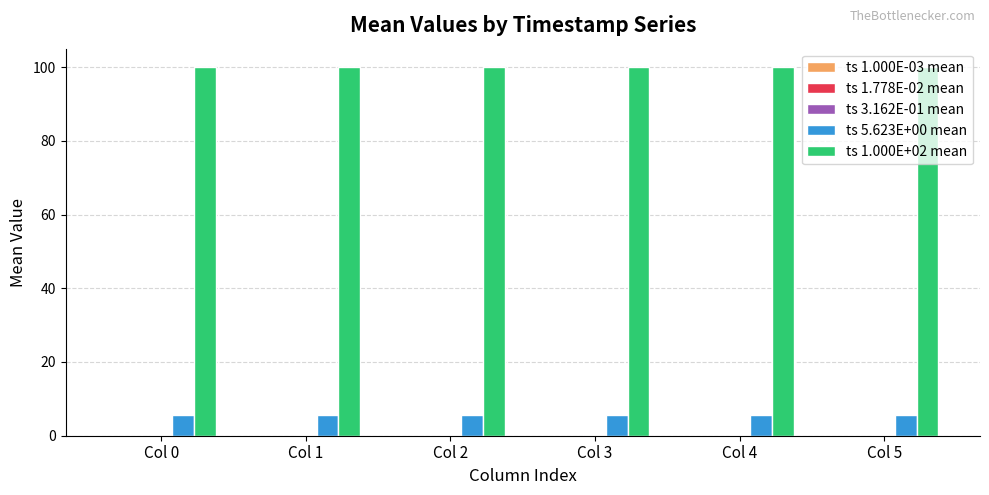

How many distinct data groups are displayed?

5